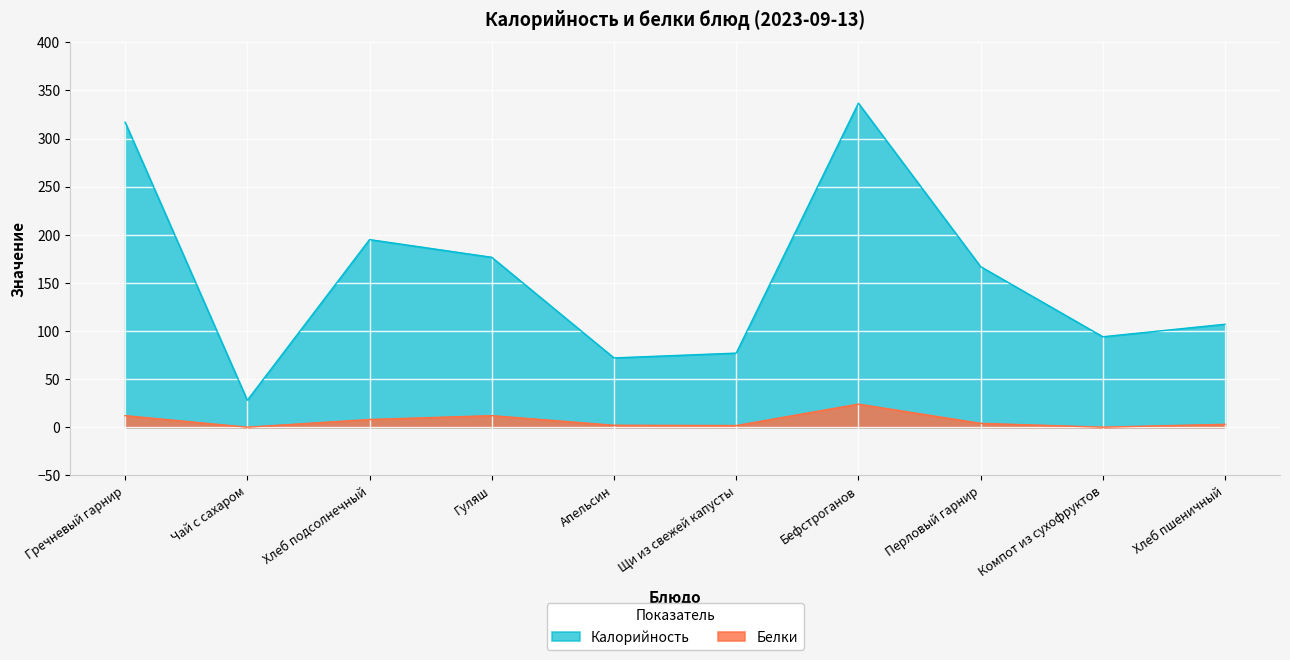

Which category has the lowest value in the Калорийность series?

Чай с сахаром